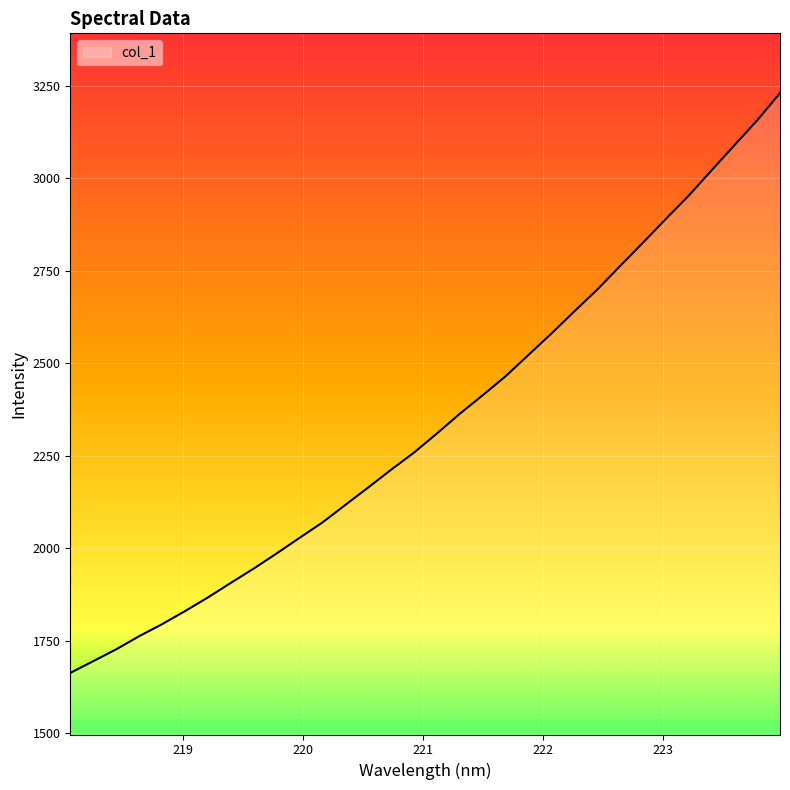

How many distinct data groups are displayed?

1